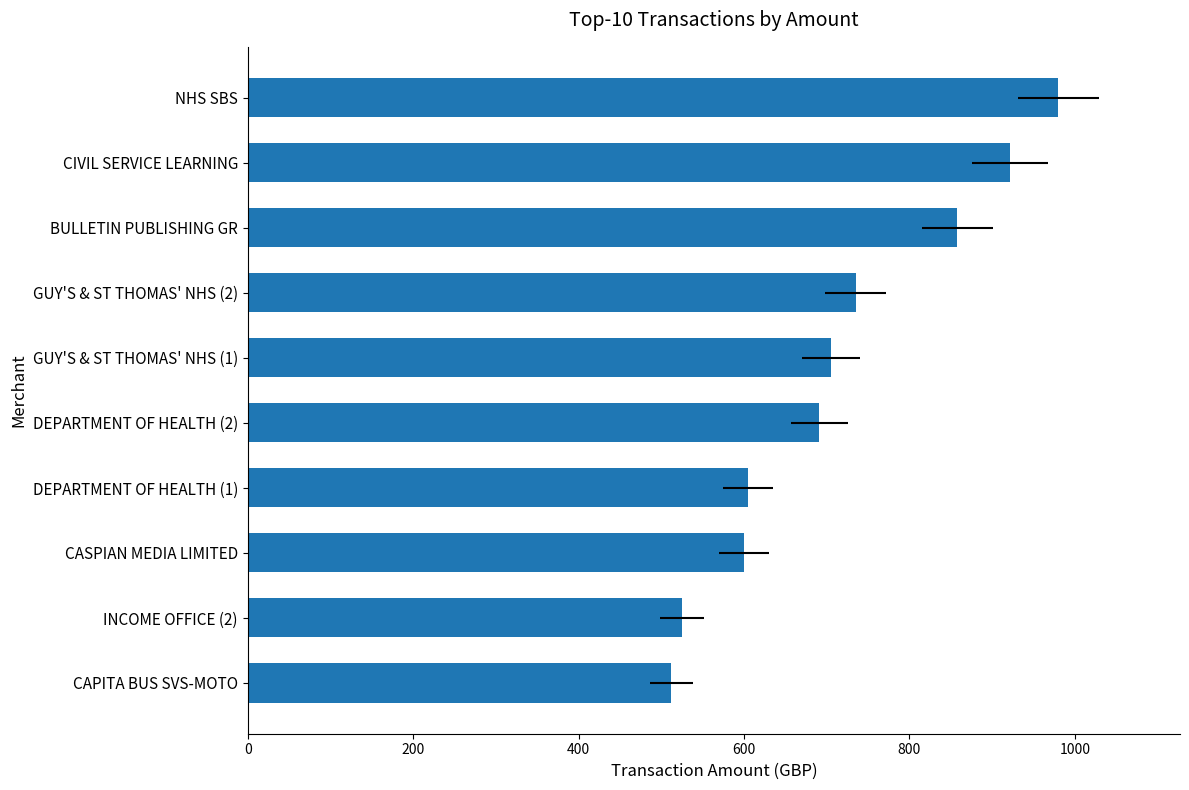

What is the average value?

713.3